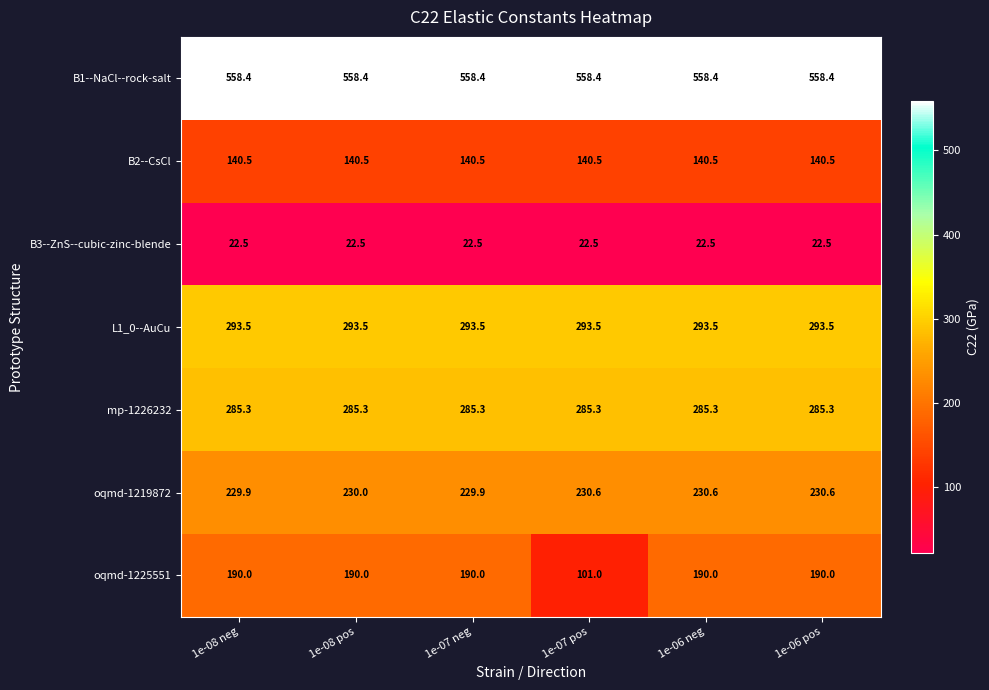

How many categories are shown in the chart?

6